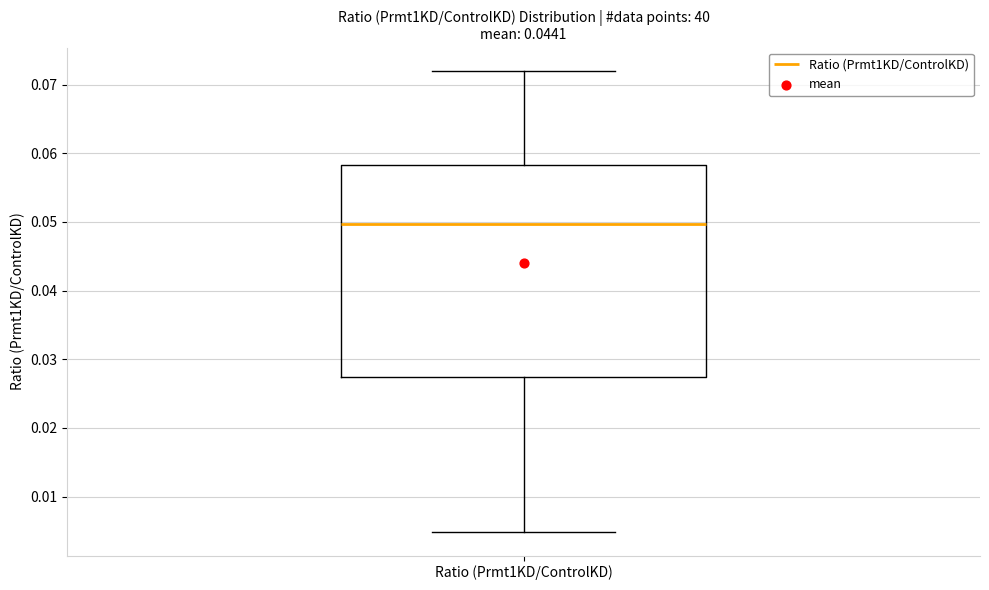

Transcribe this box plot: give where the median line is, the range the box spans, and where the two whiskers end, as read against the y-axis. The values are not printed on the chart, so give them approximately, as read against the axis.

median 0.050, box 0.027 to 0.058, whiskers 0.005 to 0.072